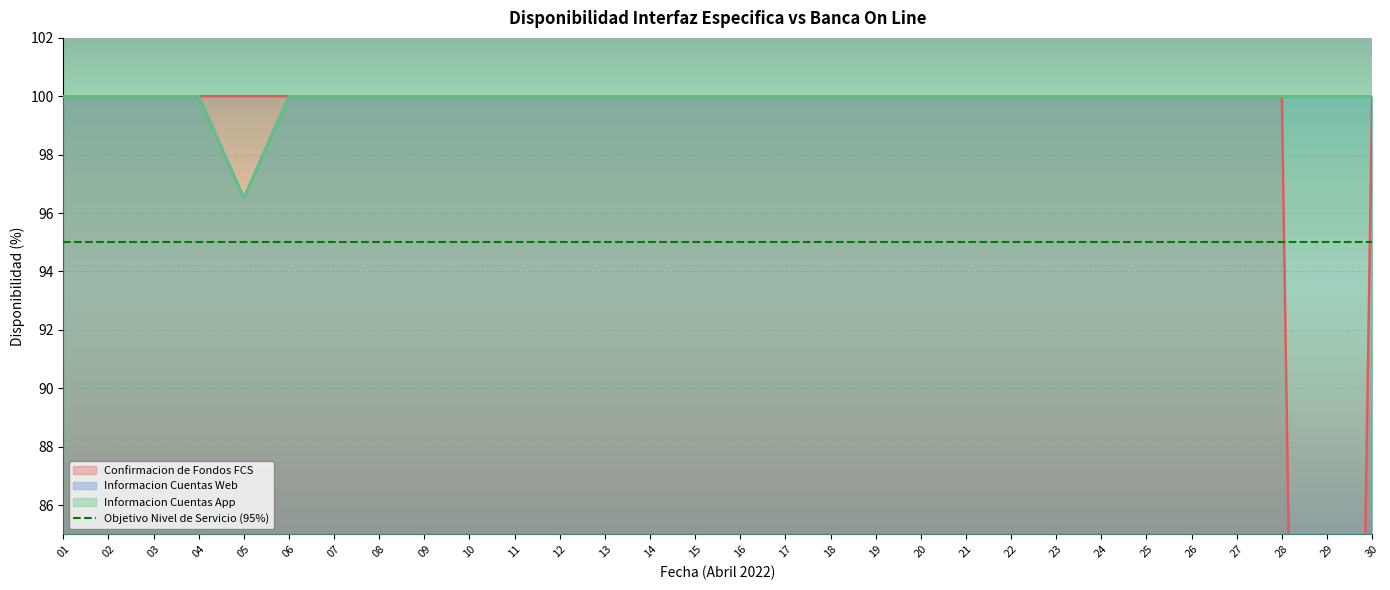

Is the value of Informacion Cuentas Web at 05 greater than the value of Confirmacion de Fondos FCS at 21?

No